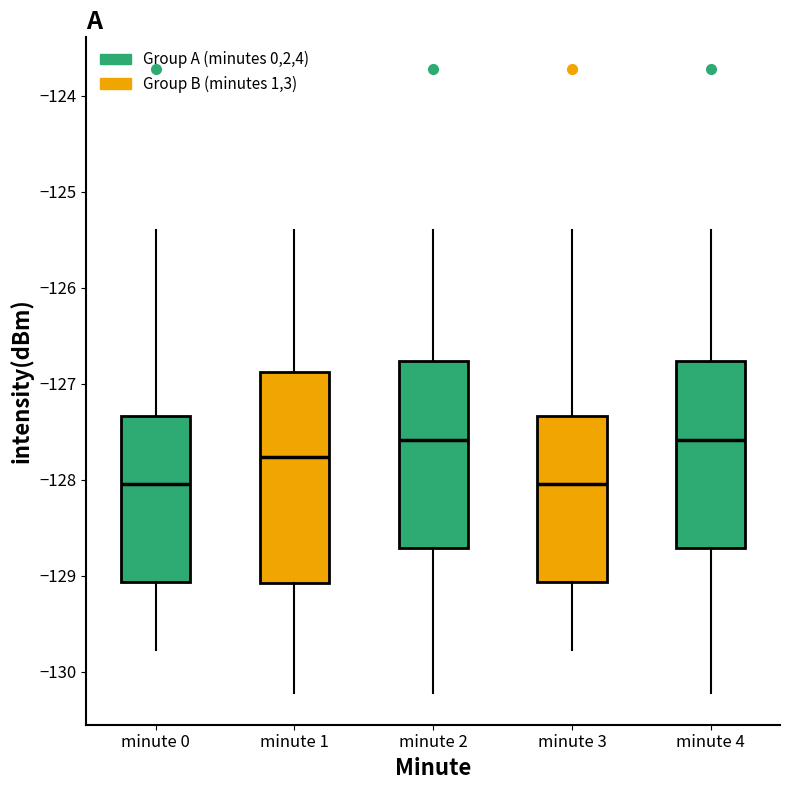

Reading left to right, read every box against the y-axis: the position of its median line, the range the box covers, and the ends of its whiskers. The values are not printed on the chart, so give them approximately, as read against the axis.

minute 0: median -128.0, box -129.1 to -127.3, whiskers -129.8 to -125.4
minute 1: median -127.8, box -129.1 to -126.9, whiskers -130.2 to -125.4
minute 2: median -127.6, box -128.7 to -126.8, whiskers -130.2 to -125.4
minute 3: median -128.0, box -129.1 to -127.3, whiskers -129.8 to -125.4
minute 4: median -127.6, box -128.7 to -126.8, whiskers -130.2 to -125.4